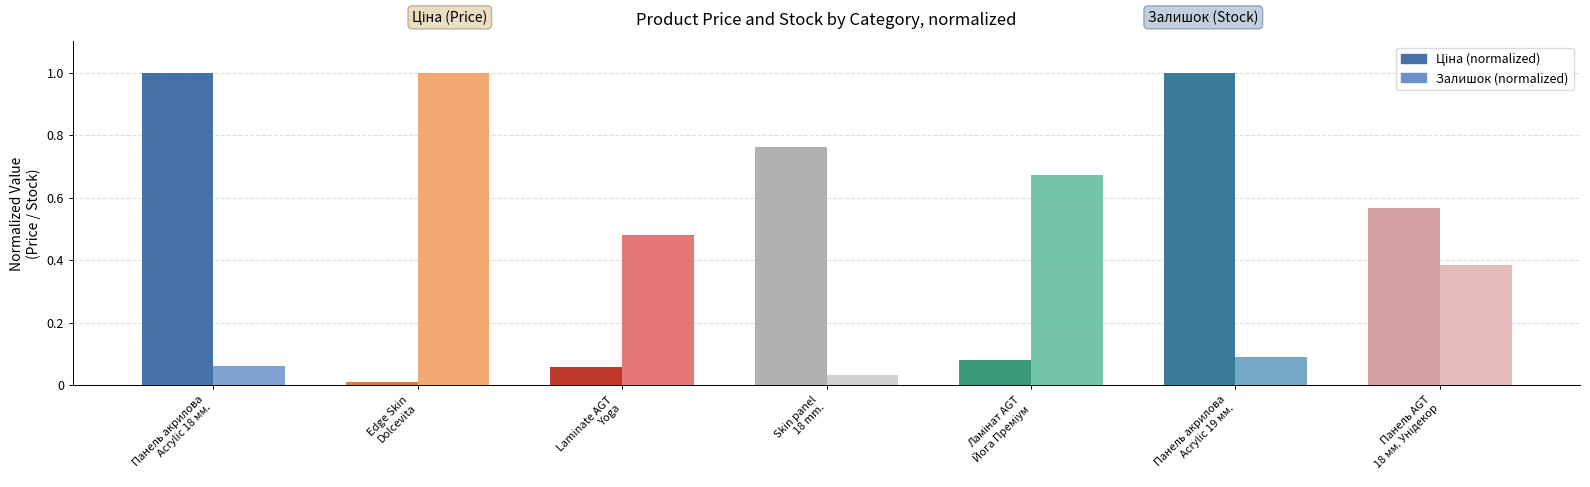

What position from the right is Edge Skin
Dolcevita?

6